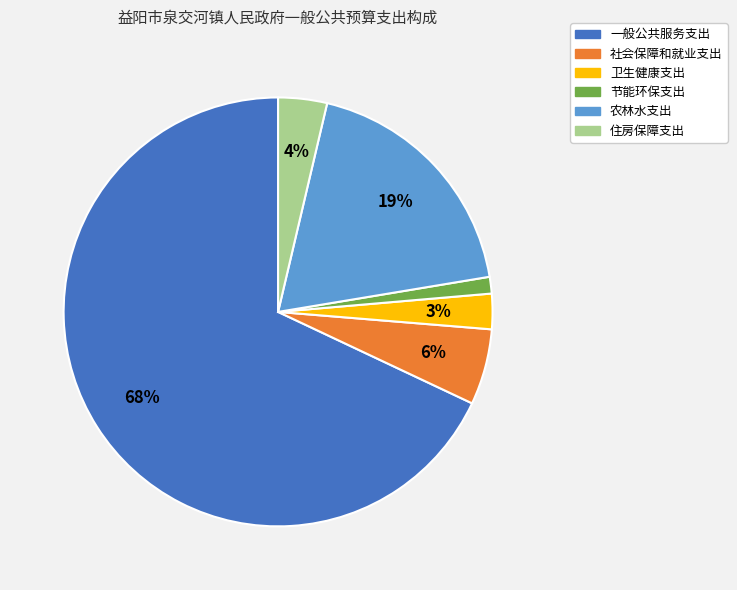

Approximately how many times larger is the value at 农林水支出 compared to 一般公共服务支出?

0.3